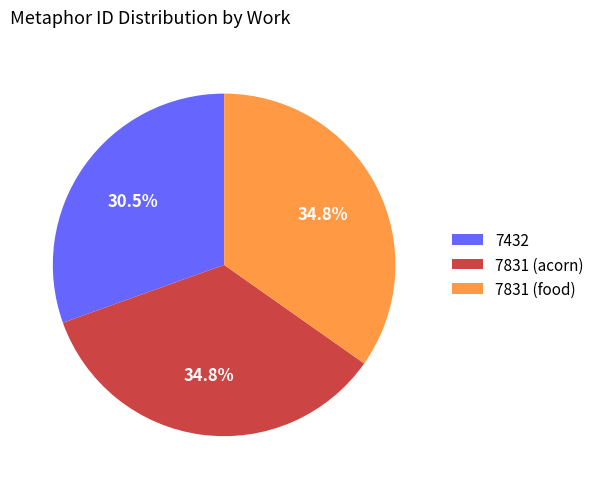

Does 7432 represent more than half of the total?

No